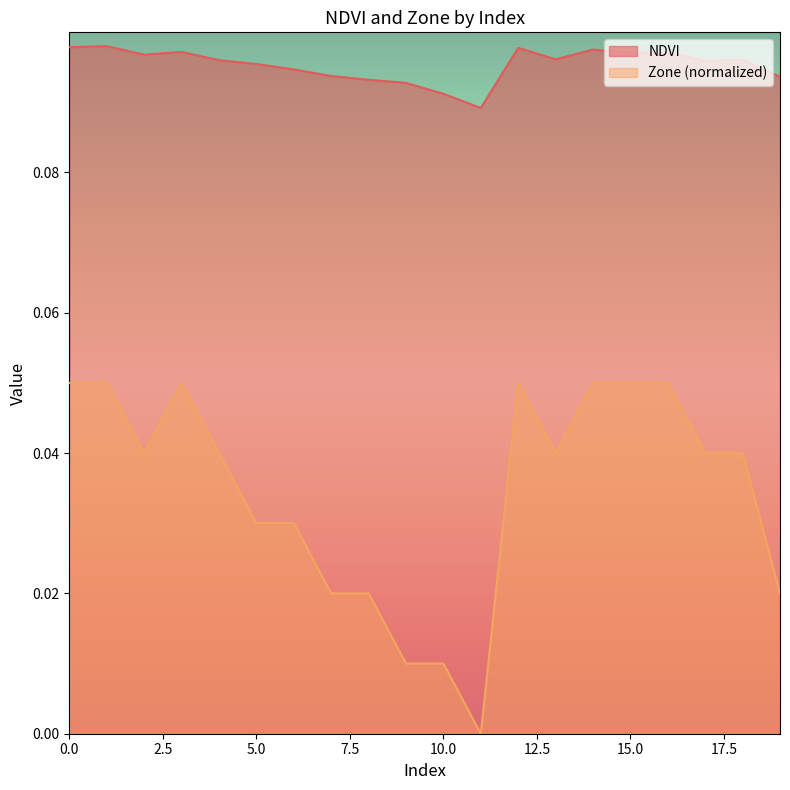

How many lines are shown in the chart?

2